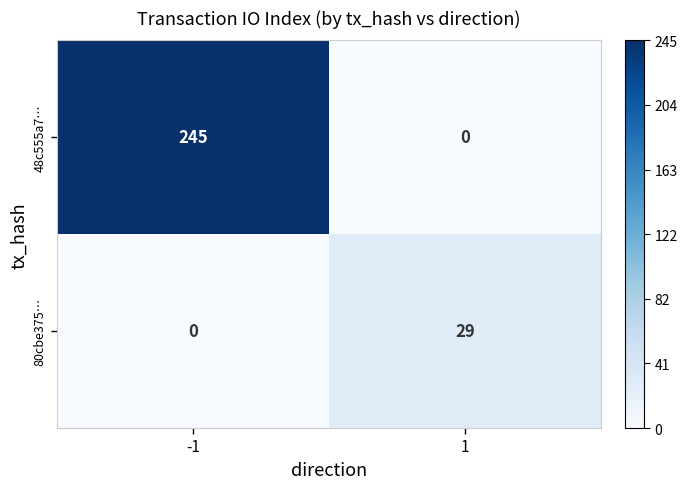

Is it true that 80cbe375… equals 0 at -1?

True